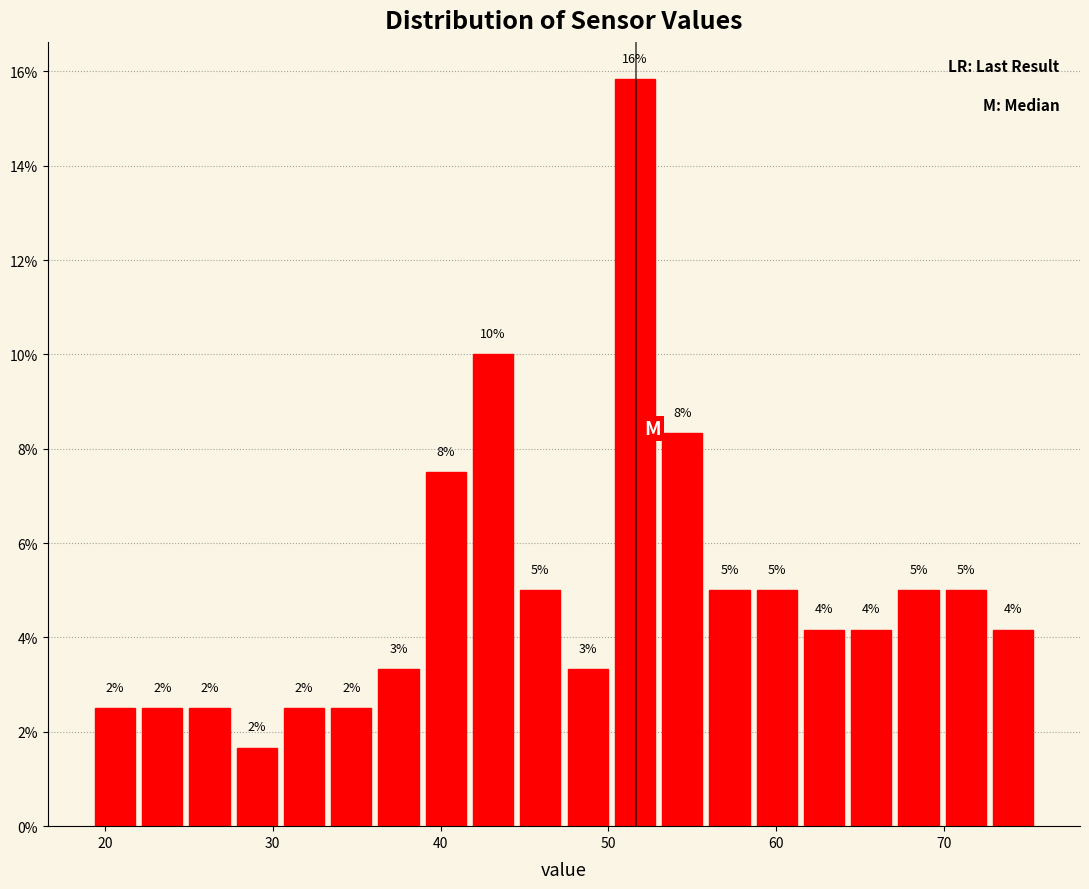

Around what value on the x-axis is the tallest bar? Give the approximate position of its centre, as read against the axis.

52